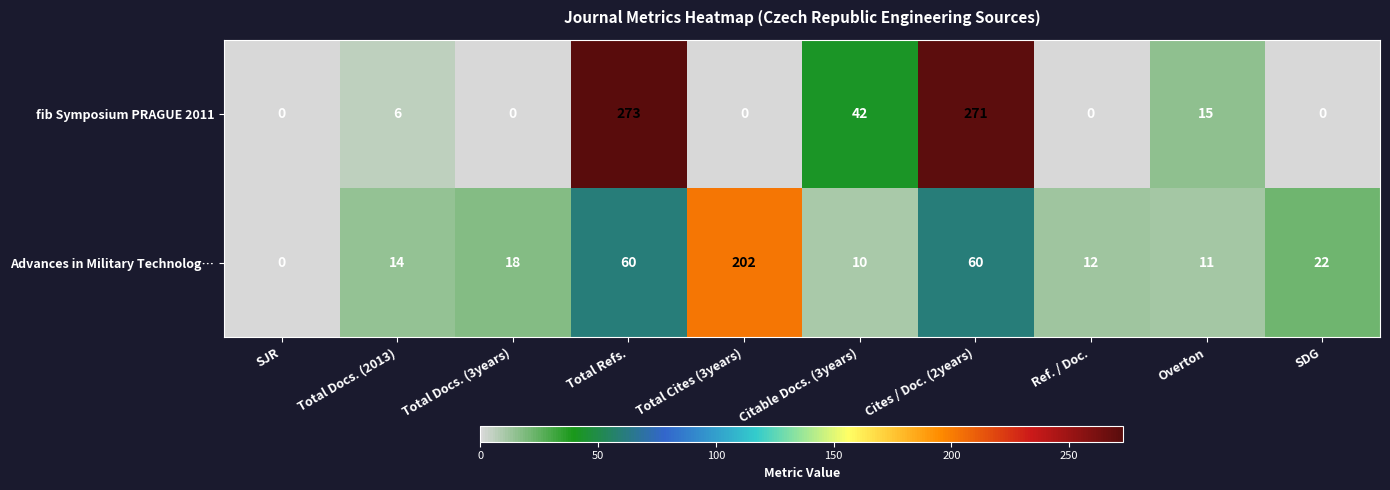

Rank the series by their maximum value, from lowest to highest.

Advances in Military Technolog…, fib Symposium PRAGUE 2011